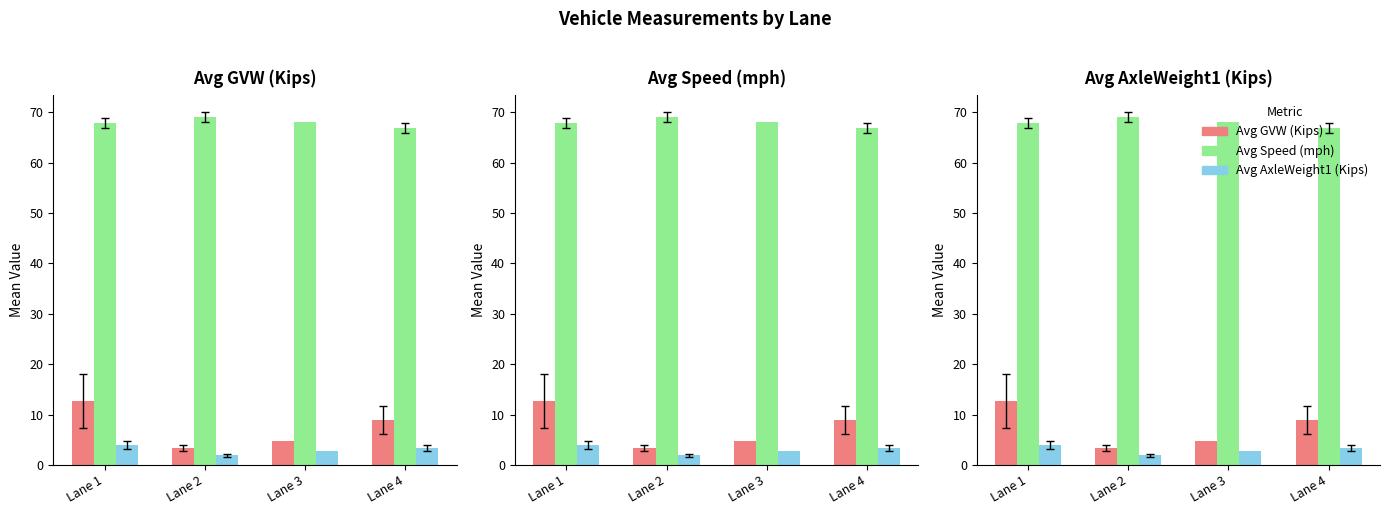

Reading left to right, what are all the values shown in this chart?

Avg GVW (Kips): 12.8	3.4	4.8	8.9
Avg Speed (mph): 67.9	69.0	68.0	67.0
Avg AxleWeight1 (Kips): 4.0	1.9	2.9	3.3